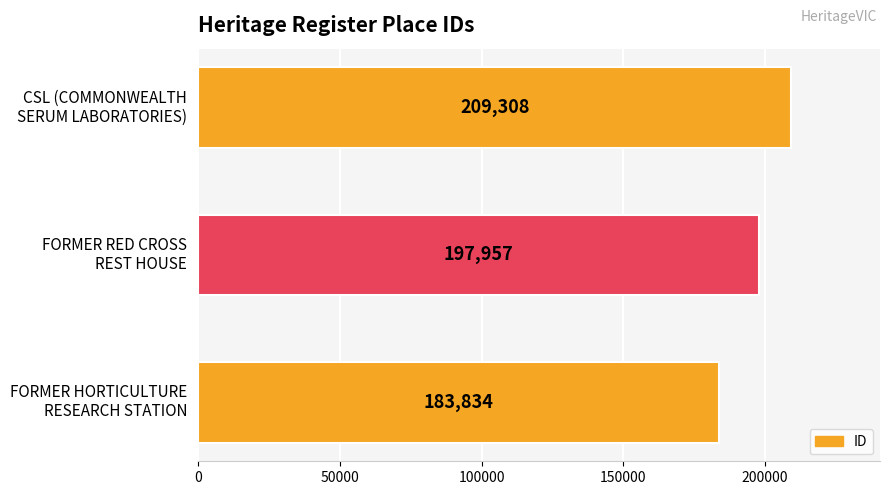

Count the values in the range 183834 to 209308.

3